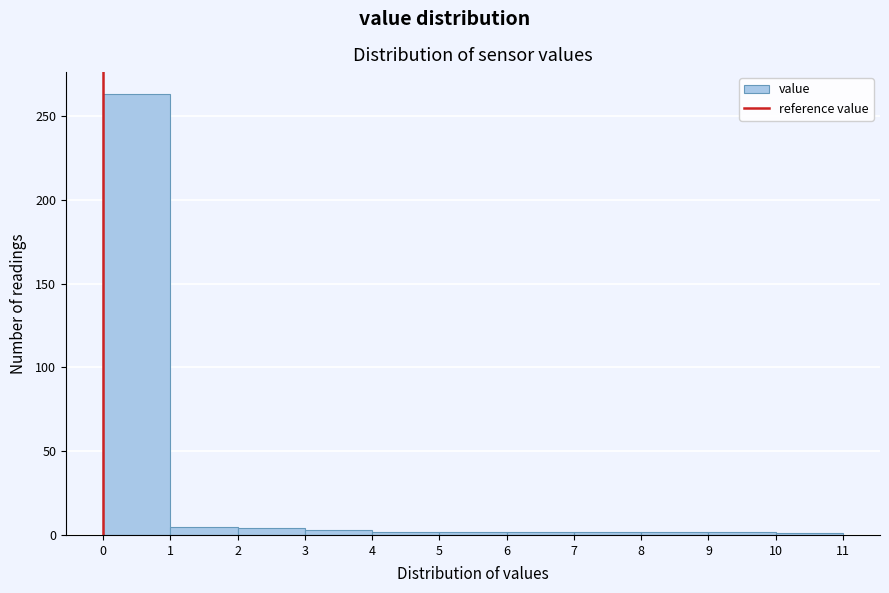

Reading left to right, list every bar in this chart as the range it spans on the x-axis followed by its height. The values are not printed on the chart, so give them approximately, as read against the axis.

0 to 1: 265
1 to 2: 5
2 to 3: under 5
3 to 4: under 5
4 to 5: under 5
5 to 6: under 5
6 to 7: under 5
7 to 8: under 5
8 to 9: under 5
9 to 10: under 5
10 to 11: under 5